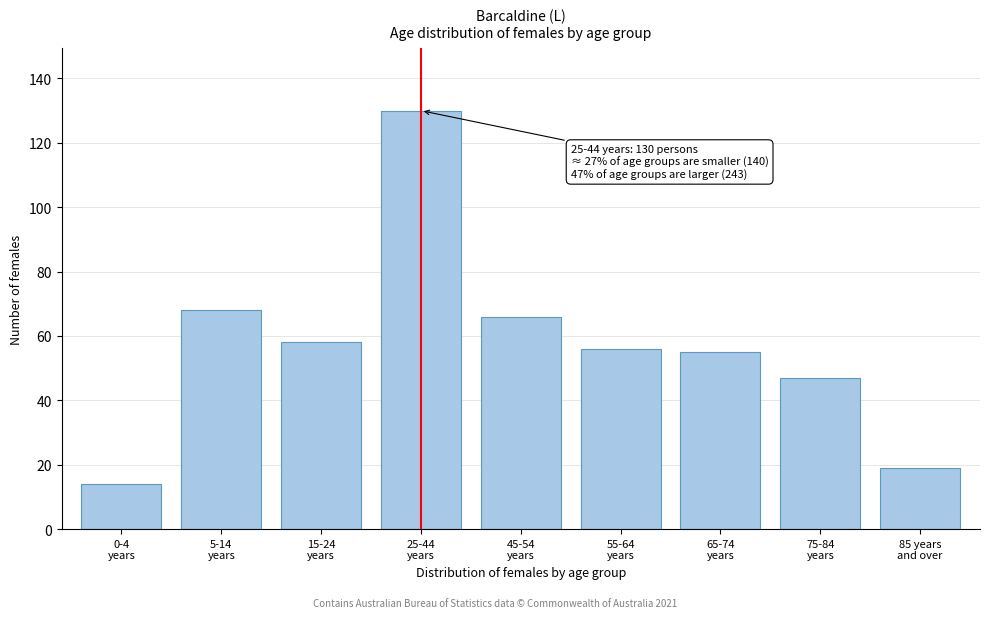

Reading right to left, list all the values displayed in this chart.

19	47	55	56	66	130	58	68	14